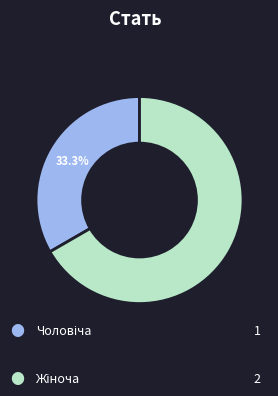

Does any single category account for the majority?

Yes